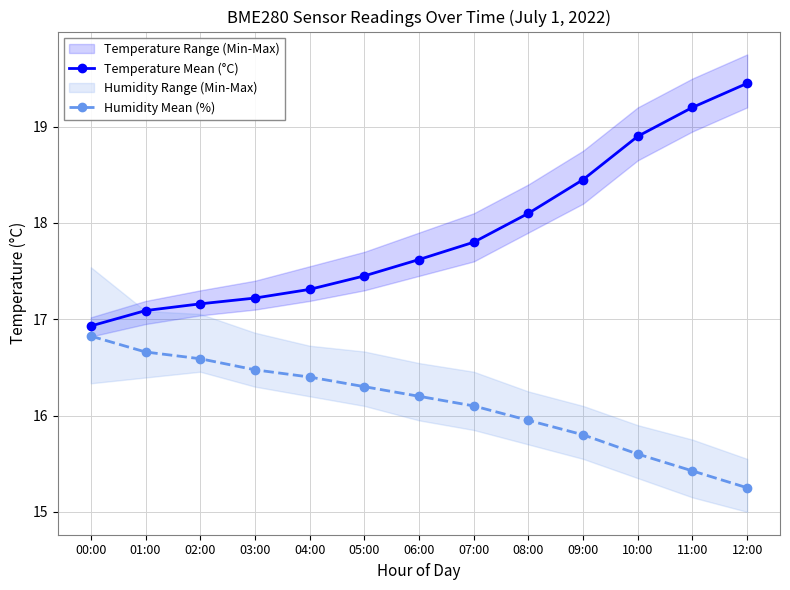

List the series in order of their overall mean, lowest first.

Humidity Mean (%), Temperature Mean (°C)